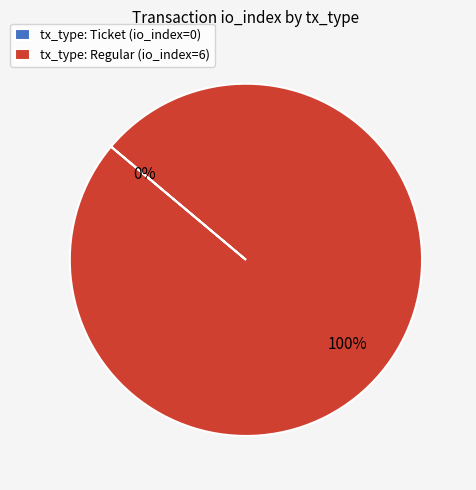

Which has a higher value, Ticket or Regular?

Regular